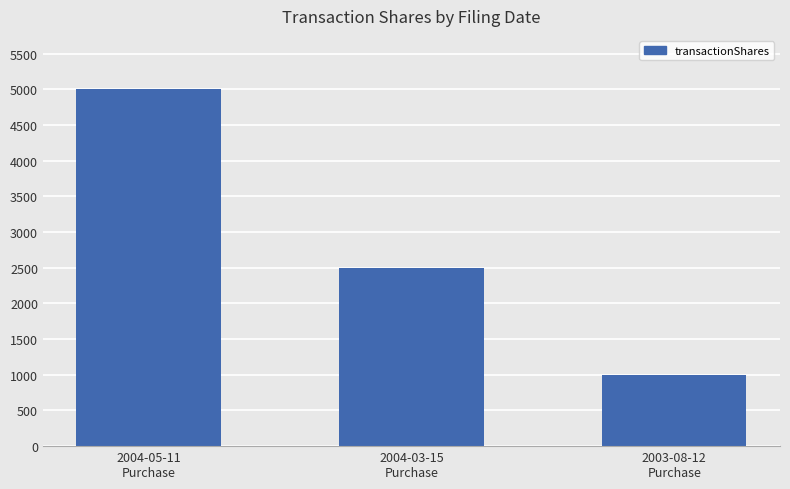

Which has a higher value, 2003-08-12
Purchase or 2004-05-11
Purchase?

2004-05-11
Purchase